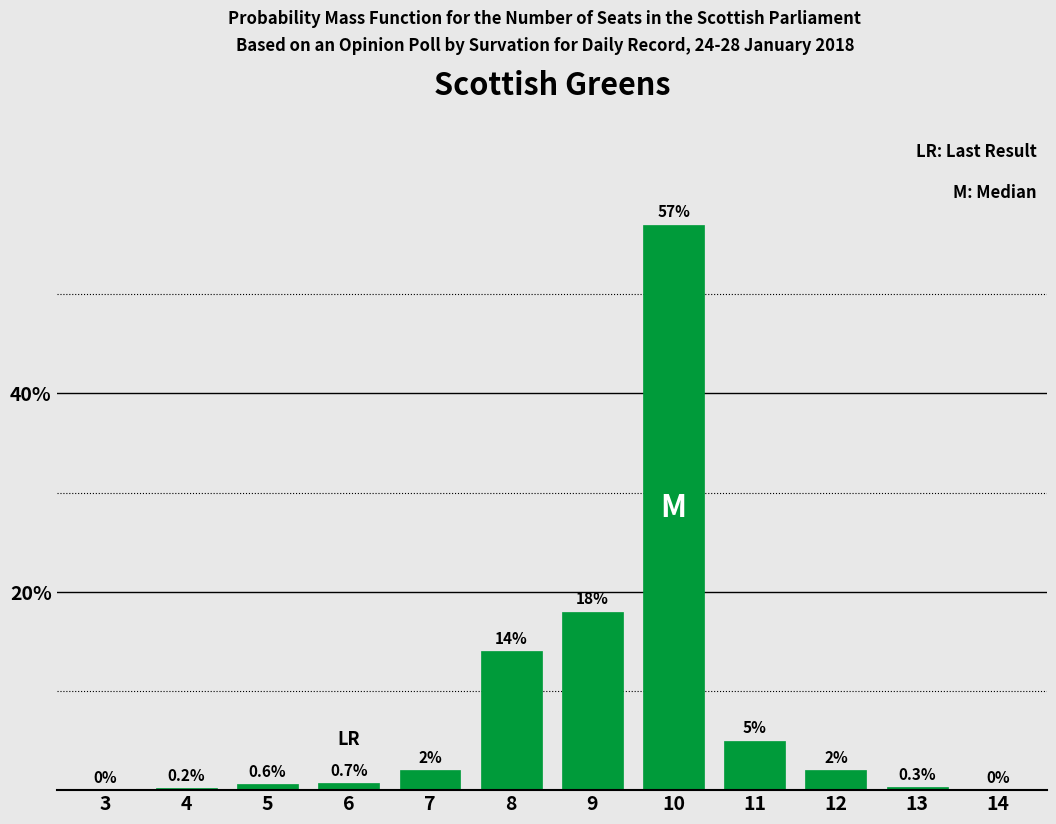

Reading left to right, transcribe all the data shown in this chart.

3=0.0	4=0.2	5=0.6	6=0.7	7=2.0	8=14.0	9=18.0	10=57.0	11=5.0	12=2.0	13=0.3	14=0.0